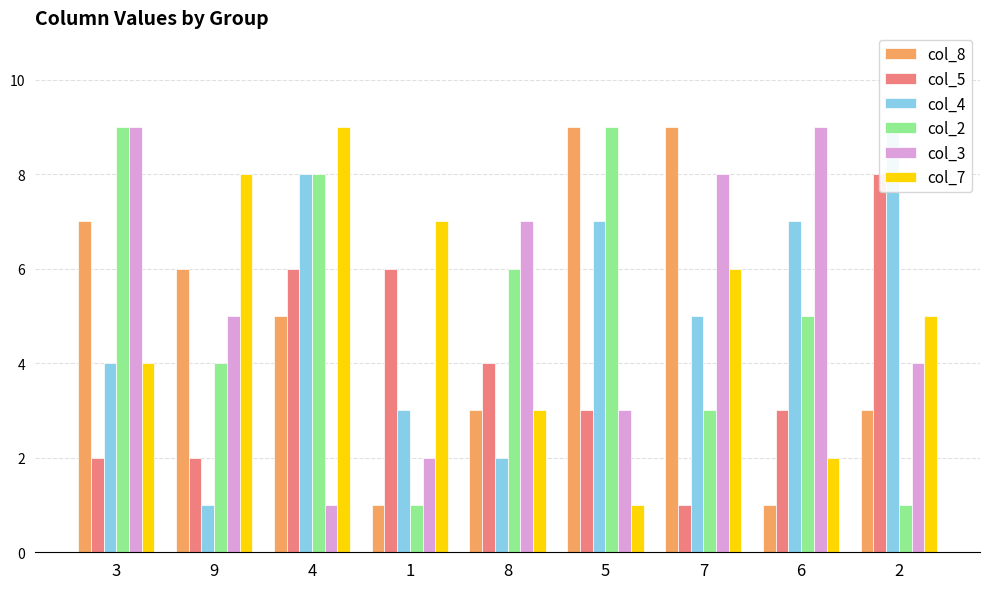

At 3, list the series in order from largest to smallest.

col_2, col_3, col_8, col_4, col_7, col_5